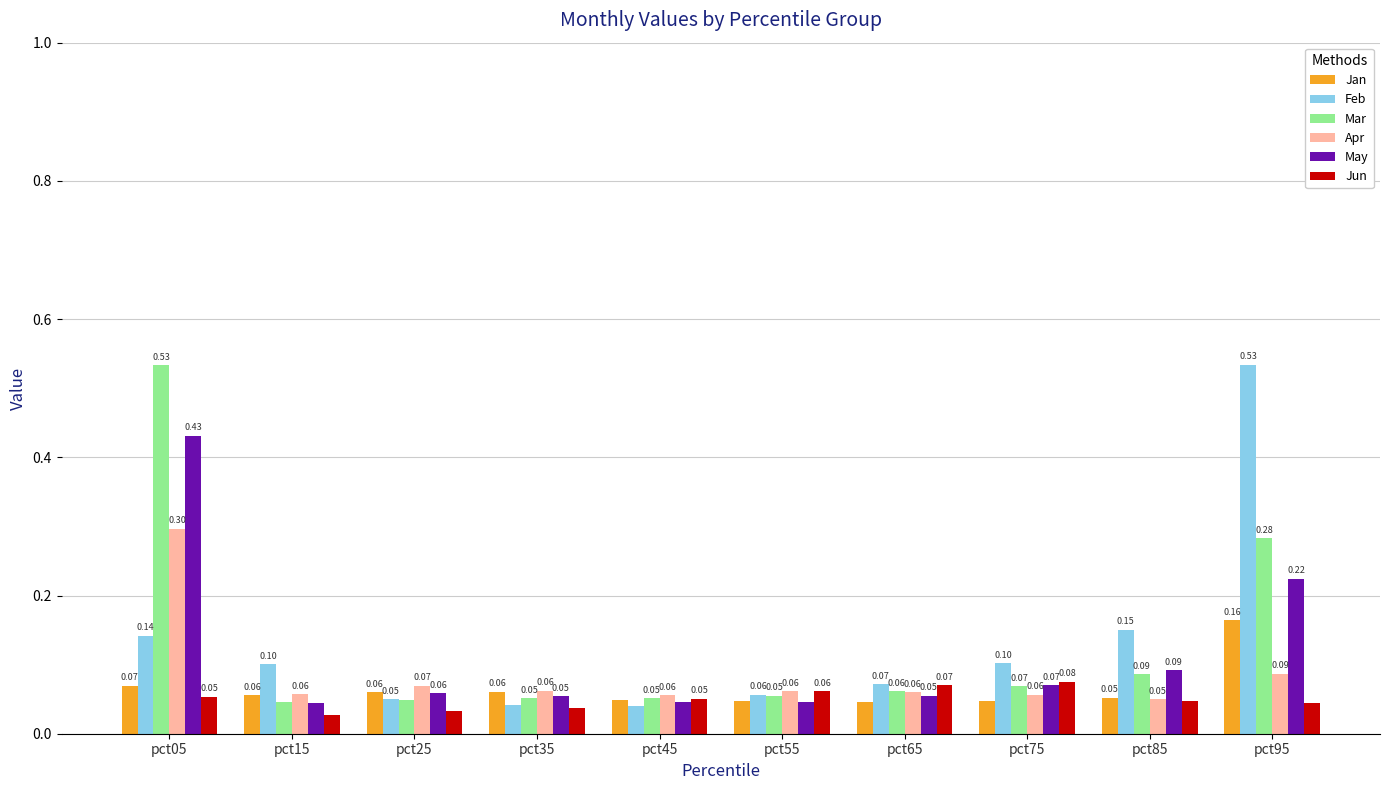

Which series has the largest range (max minus min)?

Feb